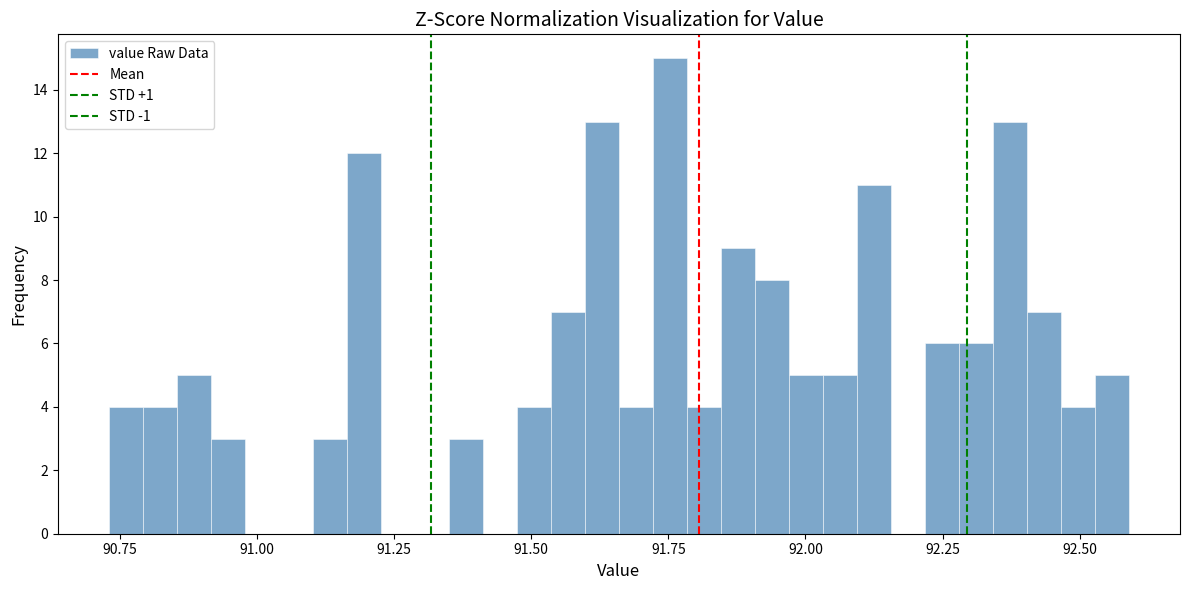

Read against the x-axis, roughly where is the centre of the tallest bar?

91.75